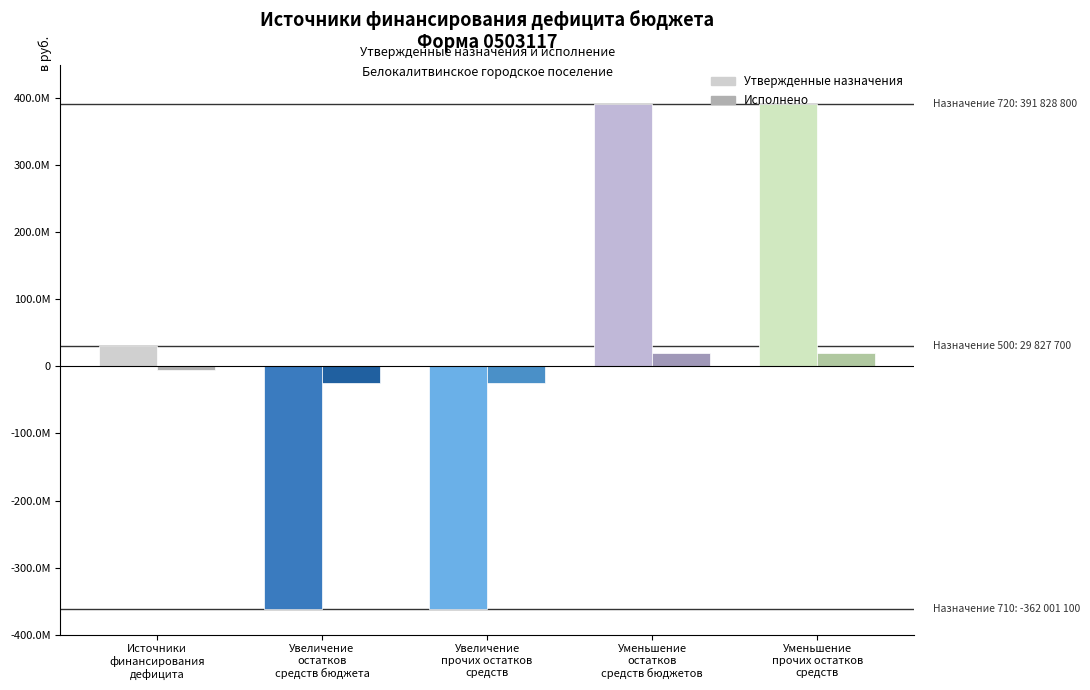

How many values in the Исполнено series exceed -5811157?

2